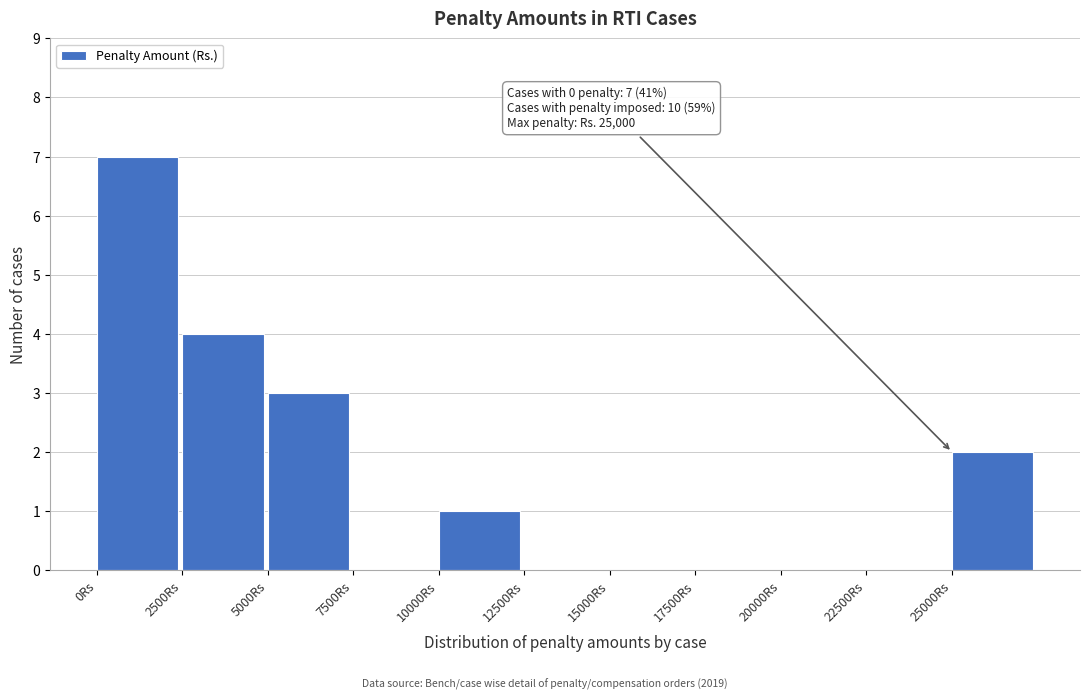

Over which range of the x-axis is the bar tallest?

0 to 2500